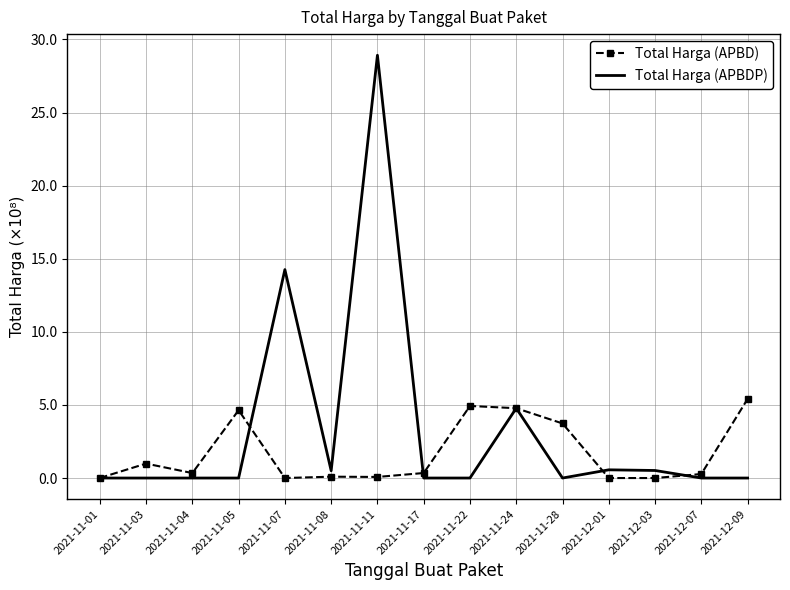

What is the difference between the Total Harga (APBD) values at 2021-12-01 and 2021-11-24?

477600000